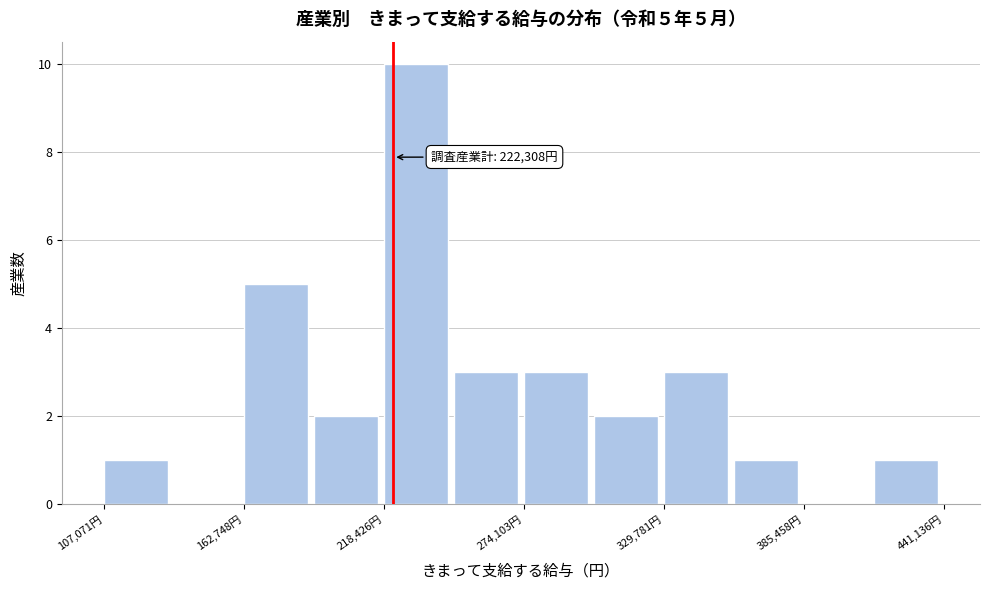

Around what value on the x-axis is the tallest bar? Give the approximate position of its centre, as read against the axis.

230000